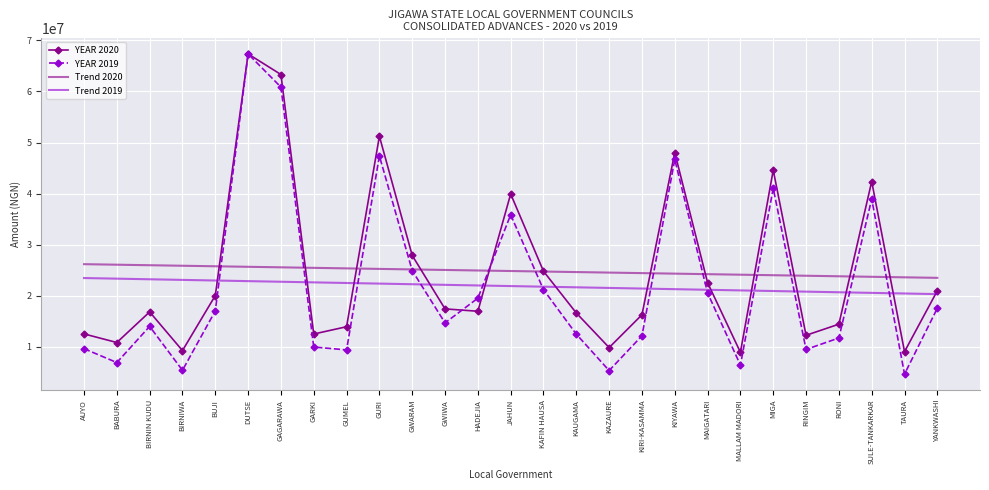

The YEAR 2019 series shows 24910614.0 at GWARAM. True or false?

True